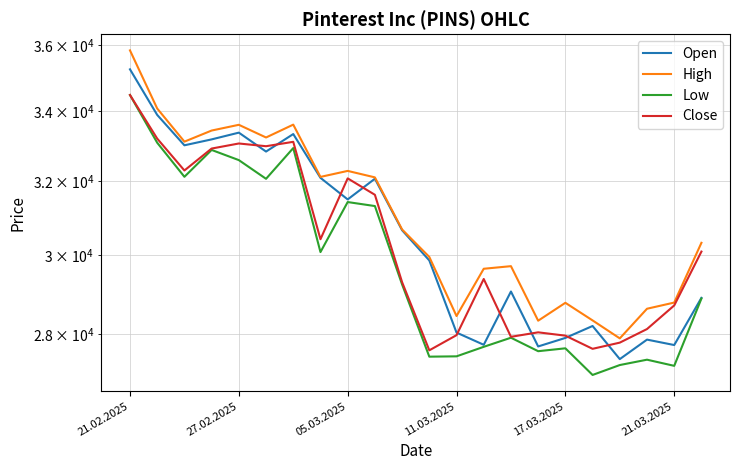

What position from the left is 10?

11